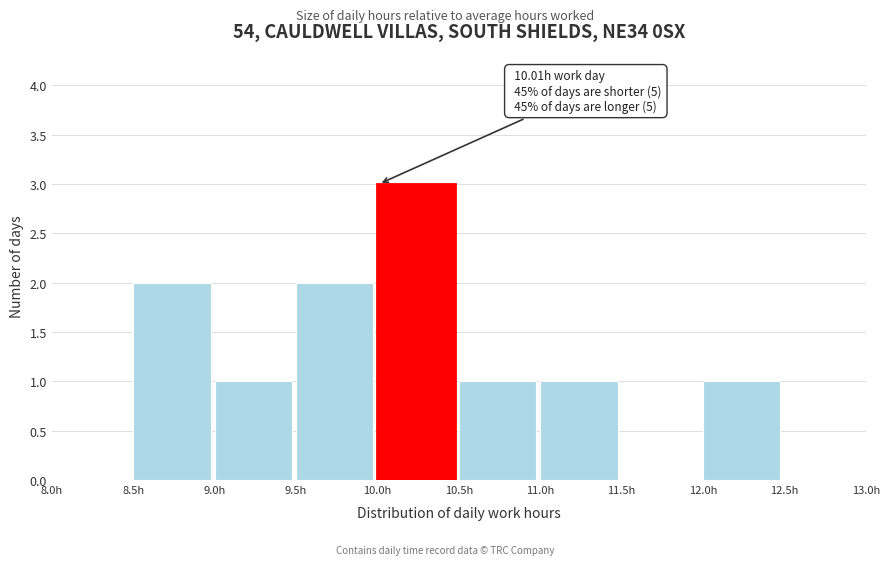

Which range on the x-axis has the tallest bar?

10.0 to 10.5